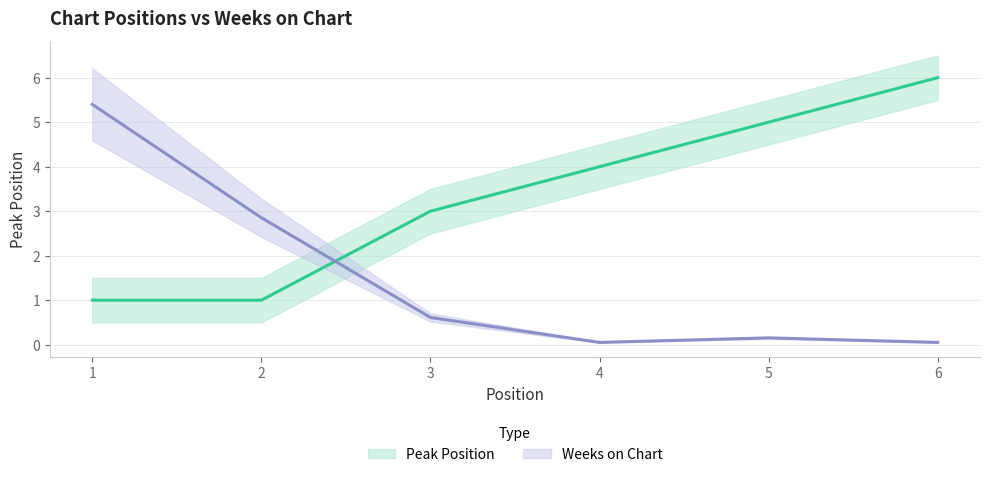

True or false: Weeks on Chart and Peak Position cross at least once.

True